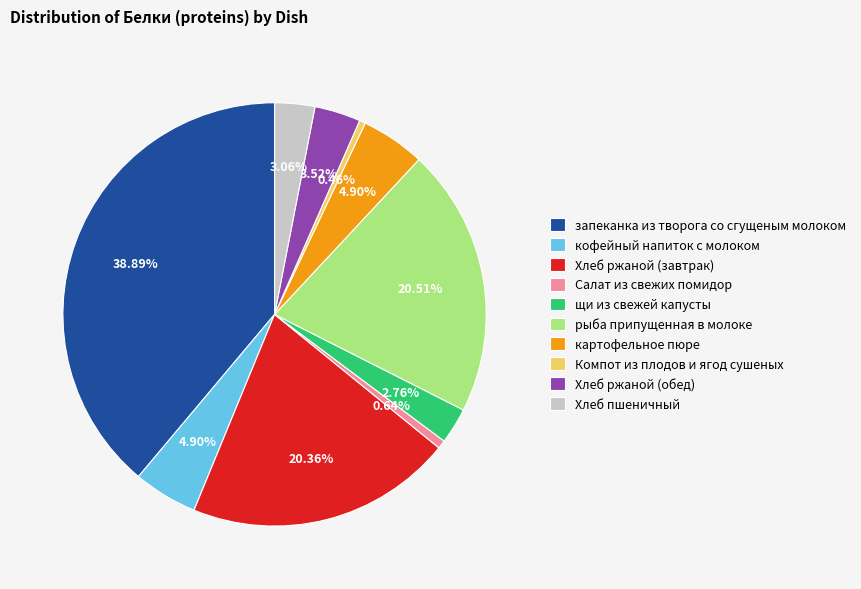

Is there a majority slice in this chart?

No